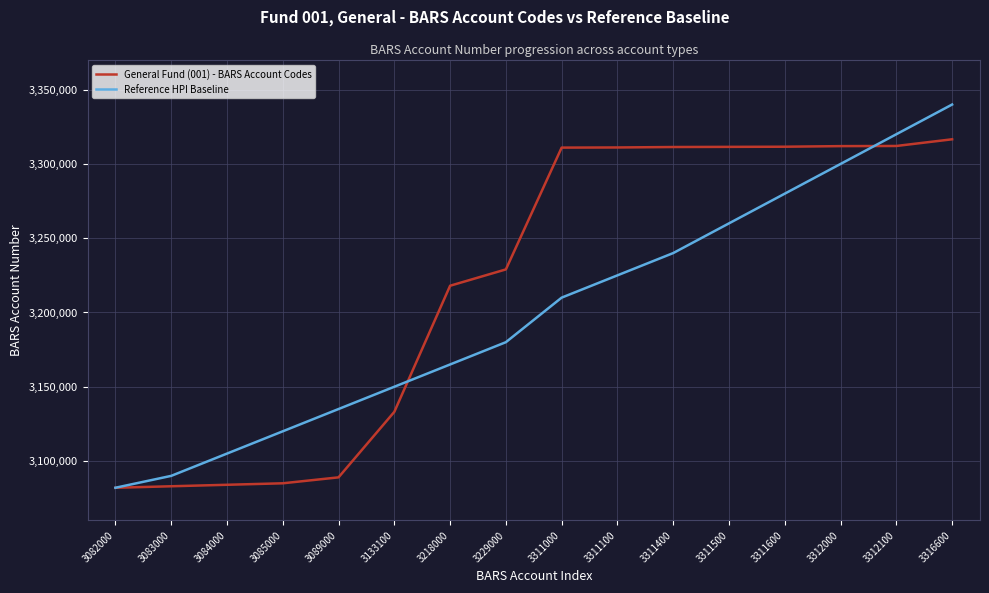

What is the difference between the maximum and minimum values in the General Fund (001) - BARS Account Codes series?

234600